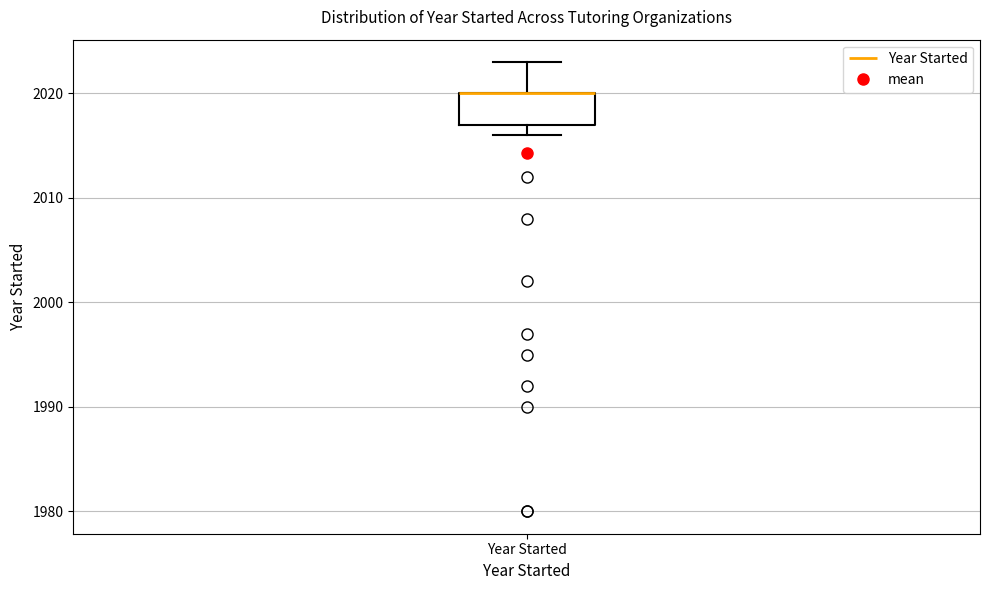

Transcribe this box plot: give where the median line is, the range the box spans, and where the two whiskers end, as read against the y-axis. The values are not printed on the chart, so give them approximately, as read against the axis.

median 2020 (drawn on the box's upper edge), box 2017 to 2020, whiskers 2016 to 2023